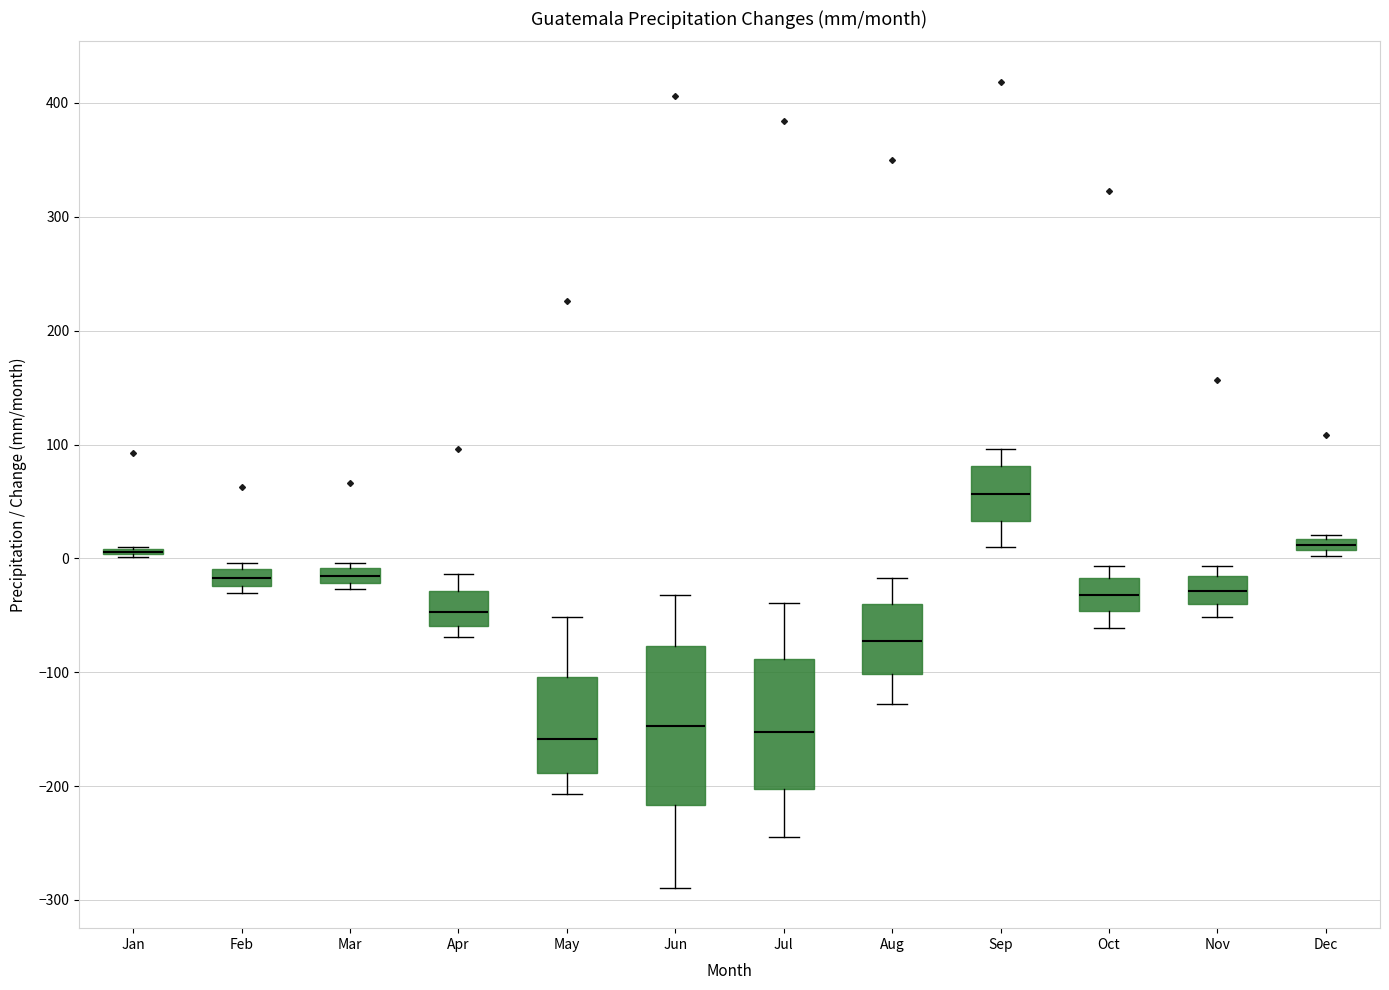

Comparing the boxes themselves (not the whiskers), which one is the tallest?

Jun